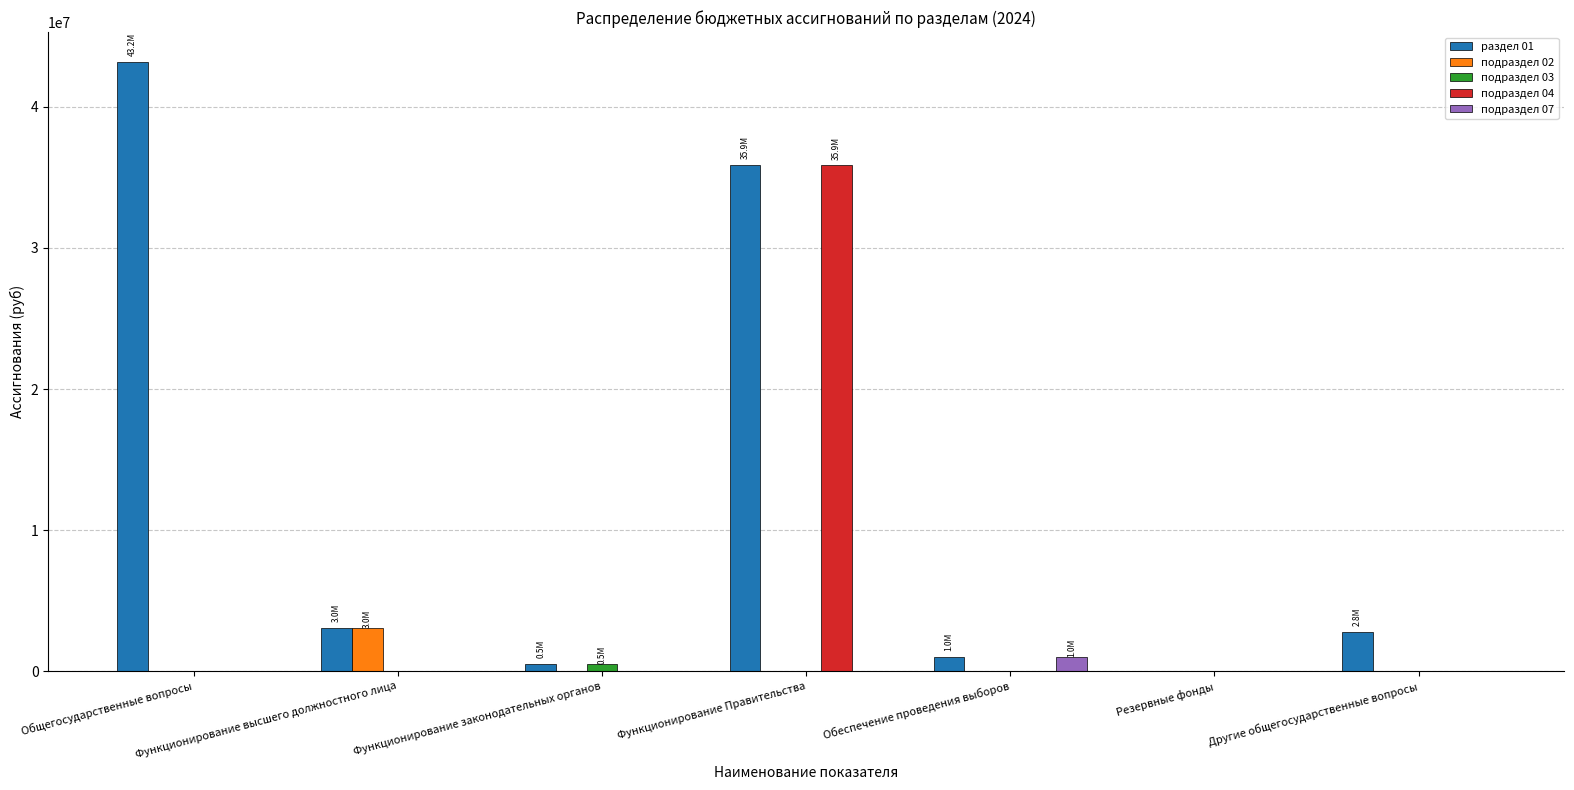

At which category is the sum across all series the highest?

Функционирование Правительства